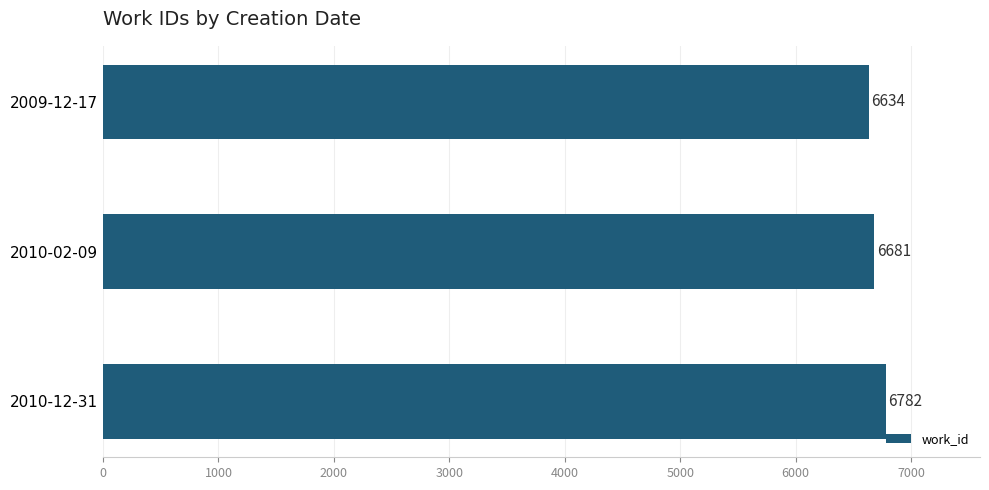

Is it true that the value at 2009-12-17 is 2023?

False